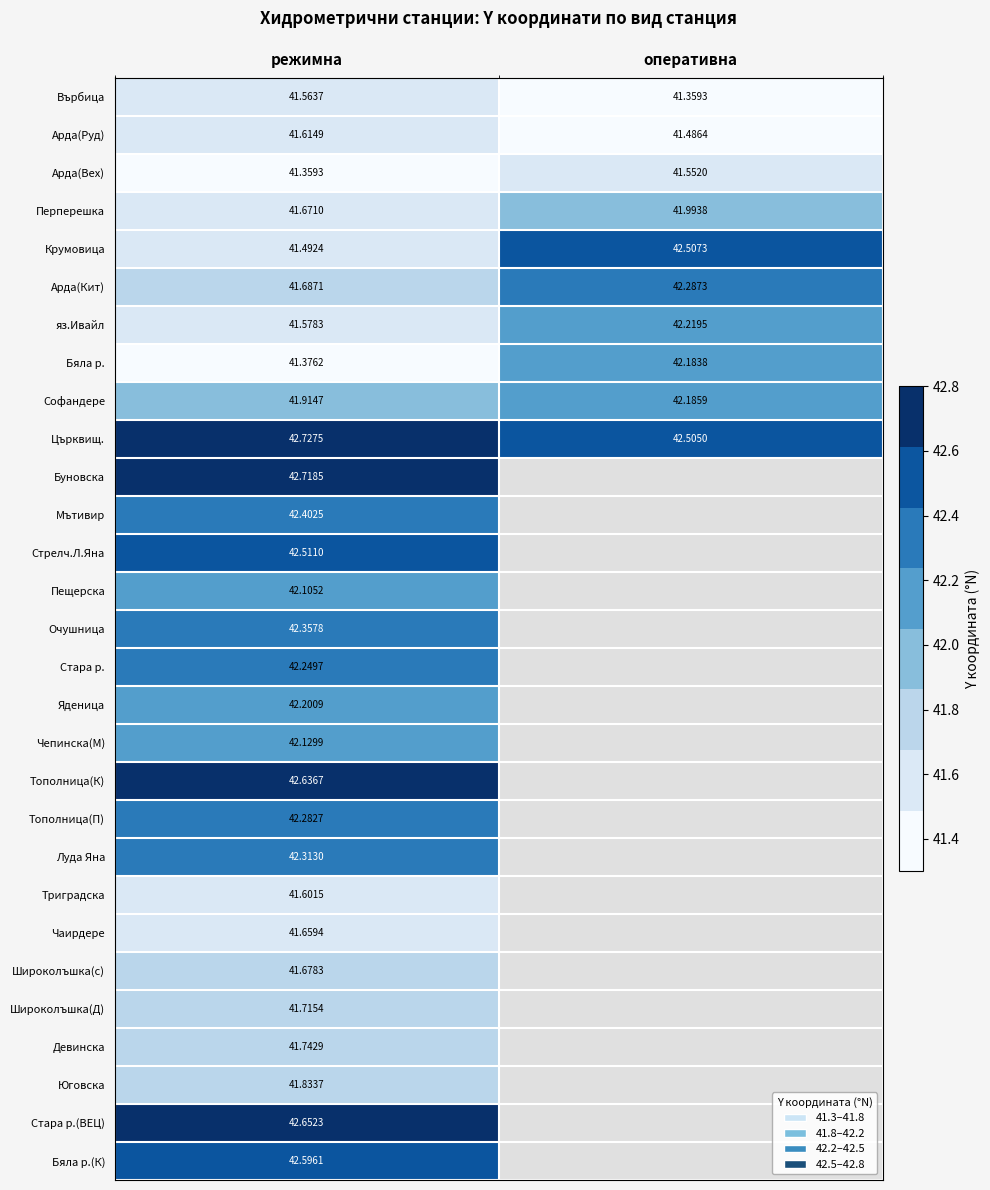

The Арда(Кит) series shows 42.3 at оперативна. True or false?

True